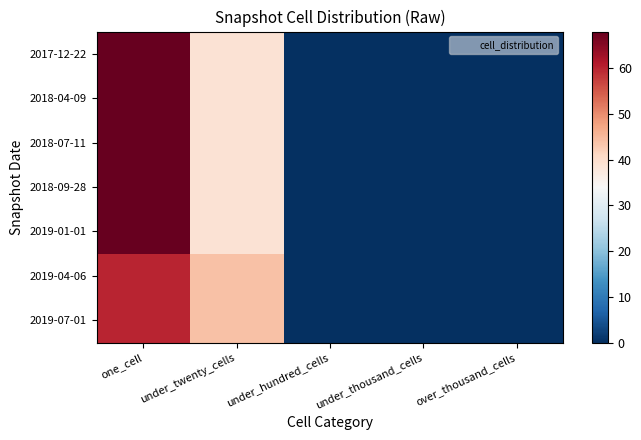

Rank the series by their maximum value, from highest to lowest.

2017-12-22, 2018-04-09, 2018-07-11, 2018-09-28, 2019-01-01, 2019-04-06, 2019-07-01